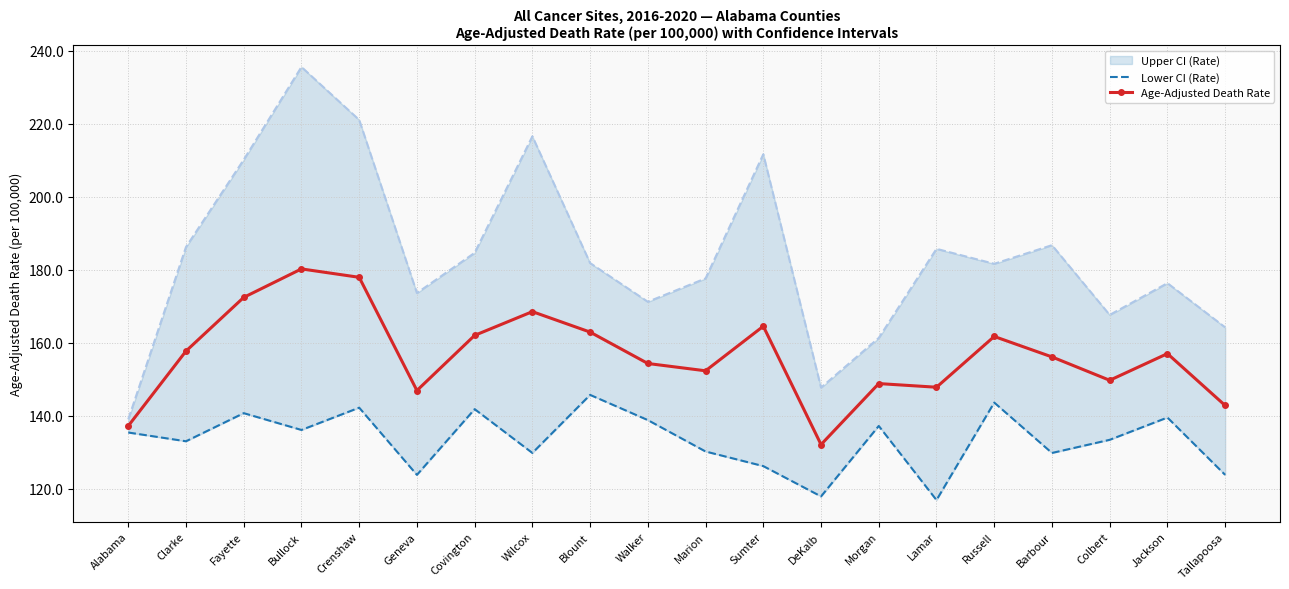

What is the approximate value of Age-Adjusted Death Rate at Lamar?

147.8